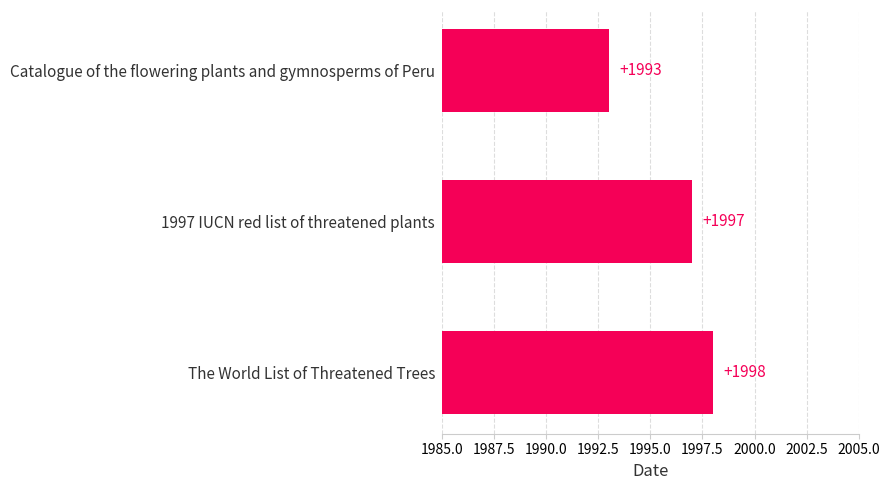

What is the difference between the second highest and minimum values?

4